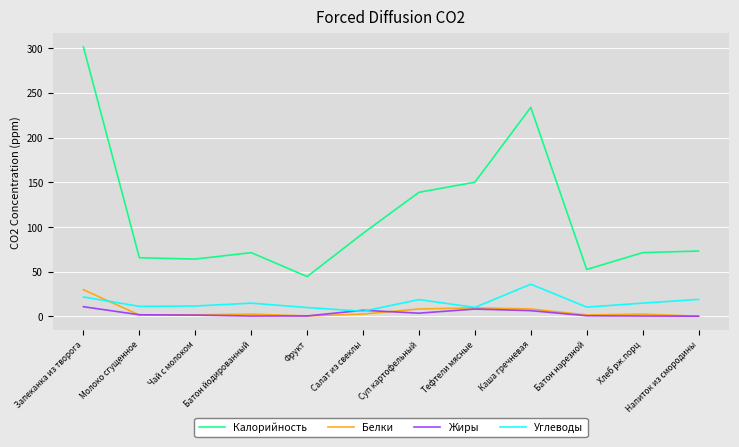

Is this an area chart (filled region under the line)?

No